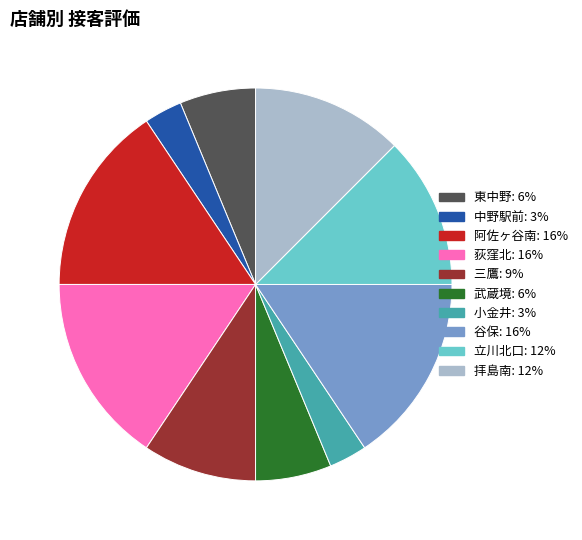

The 荻窪北 slice represents 16% of the pie. True or false?

True